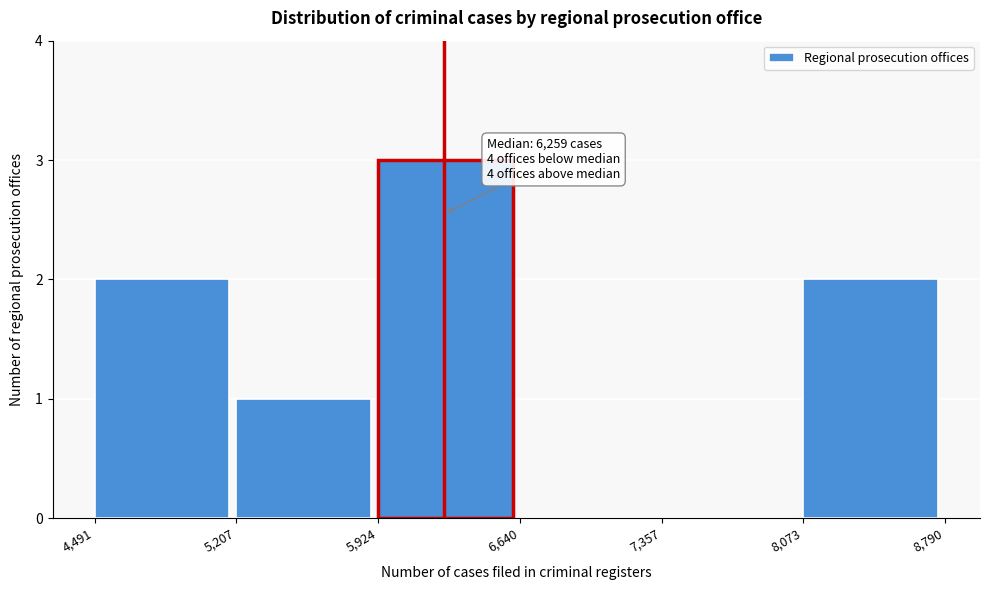

Which range on the x-axis has the tallest bar?

5,924 to 6,640